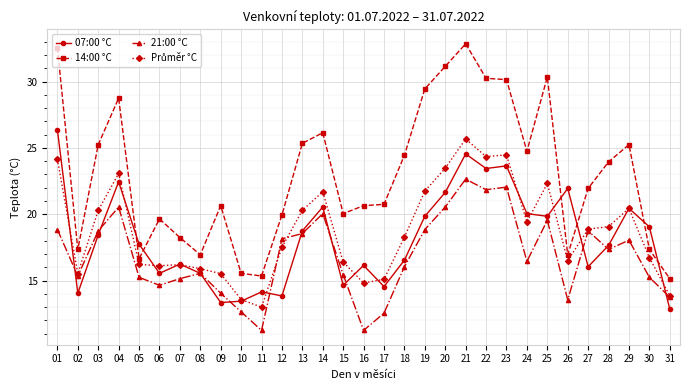

At which category is the sum across all series the highest?

21